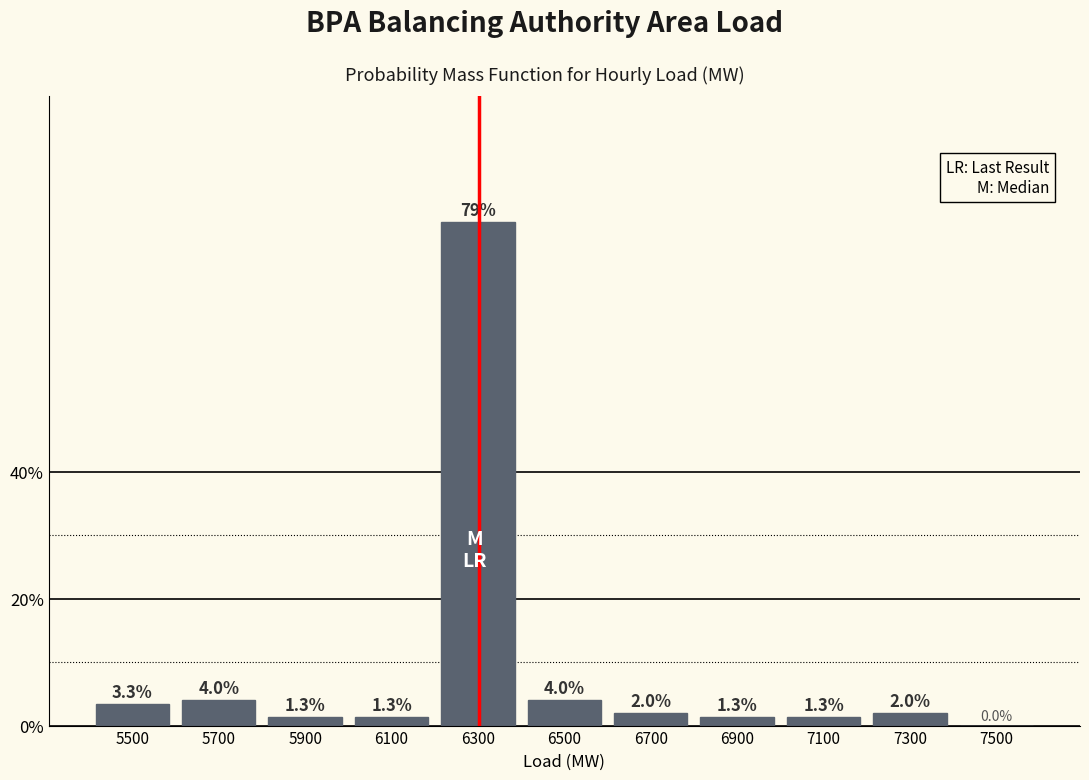

Reading left to right, transcribe this chart: for each bar, give the range it covers on the x-axis and its height.

5400 to 5600: 3.3
5600 to 5800: 4.0
5800 to 6000: 1.3
6000 to 6200: 1.3
6200 to 6400: 79.3
6400 to 6600: 4.0
6600 to 6800: 2.0
6800 to 7000: 1.3
7000 to 7200: 1.3
7200 to 7400: 2.0
7400 to 7600: 0.0